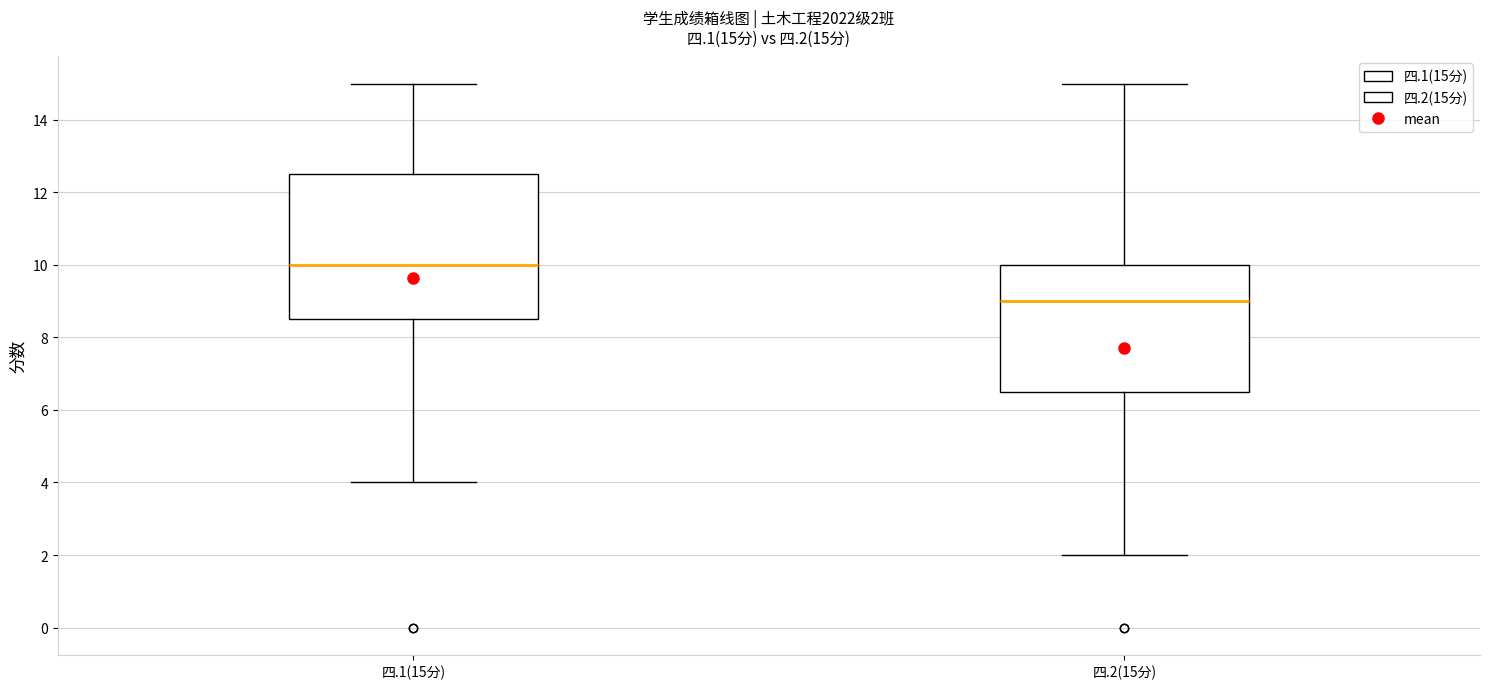

Which box has the highest median line?

四.1(15分)